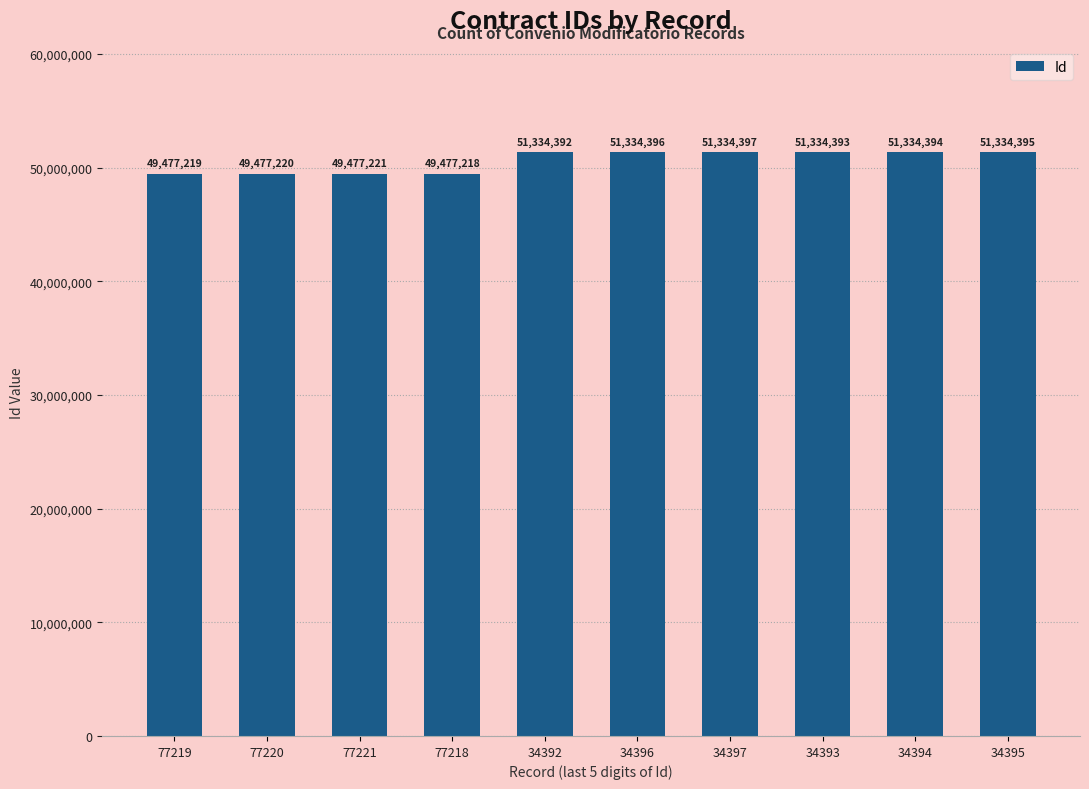

True or false: the data shows 49477219 at 77219.

True